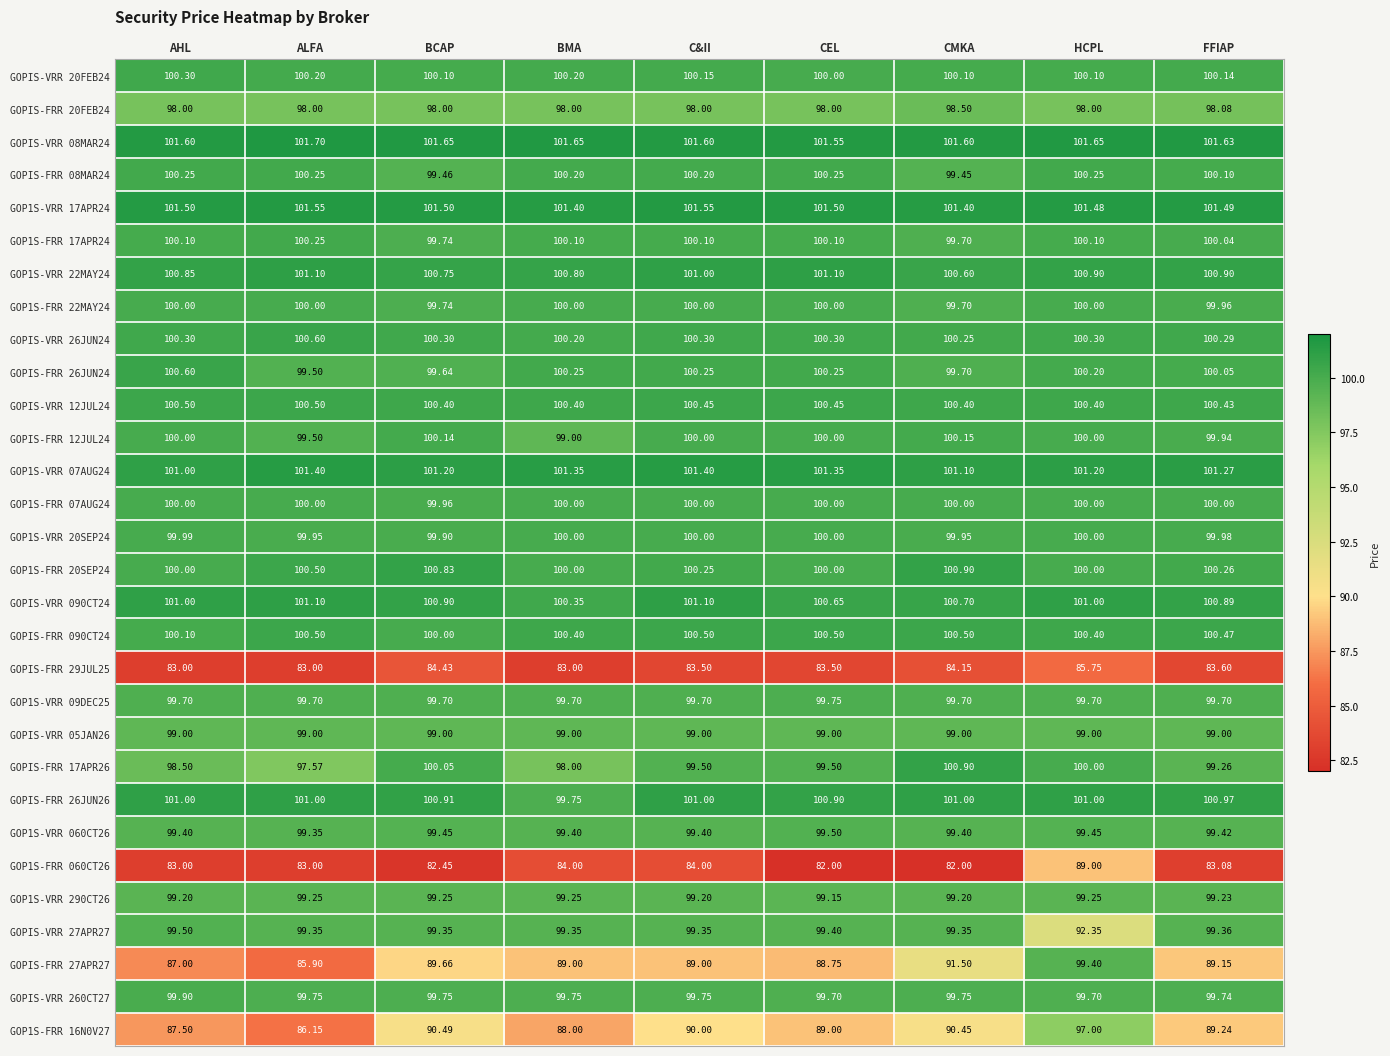

At which category is the sum across all series the highest?

HCPL